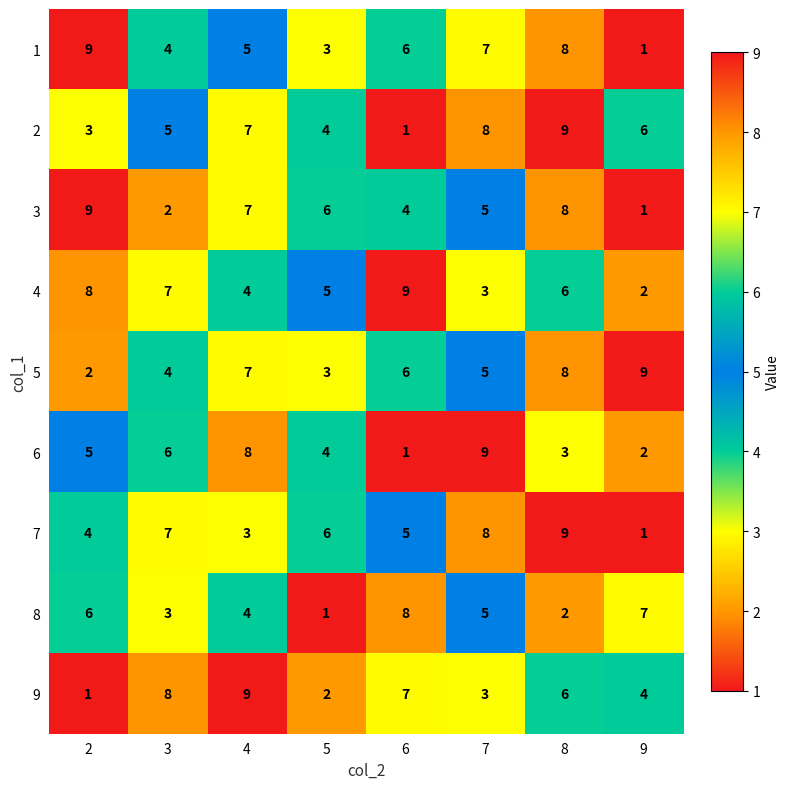

At which label does 7 reach its minimum?

9